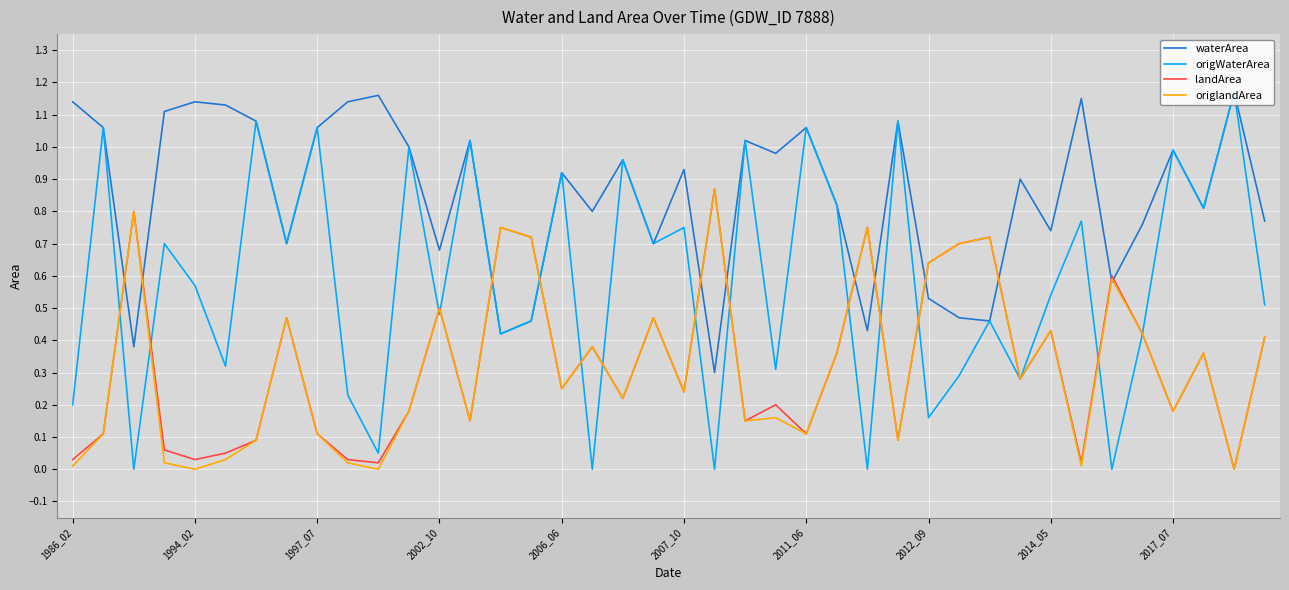

Which series has the largest total across all categories?

waterArea